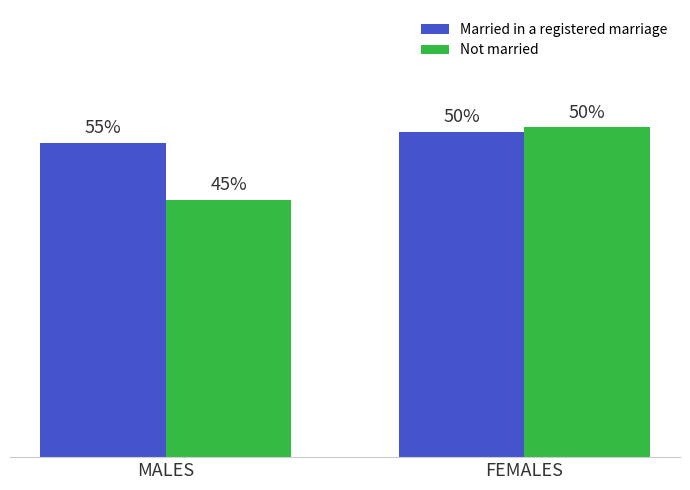

What are all the series names shown in the legend?

Married in a registered marriage, Not married